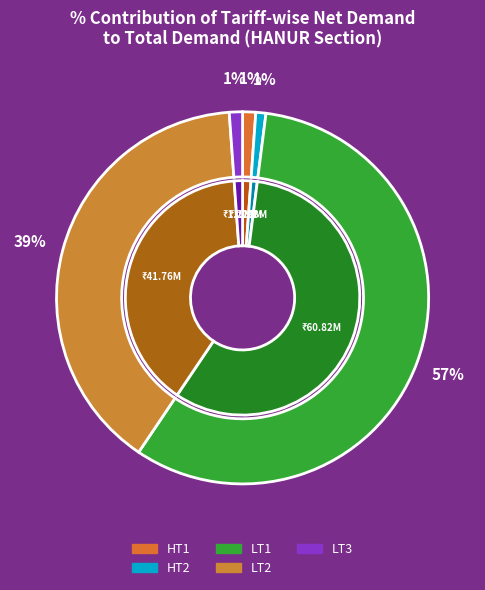

To the nearest percent, what is the combined percentage of HT1 and HT2?

2%